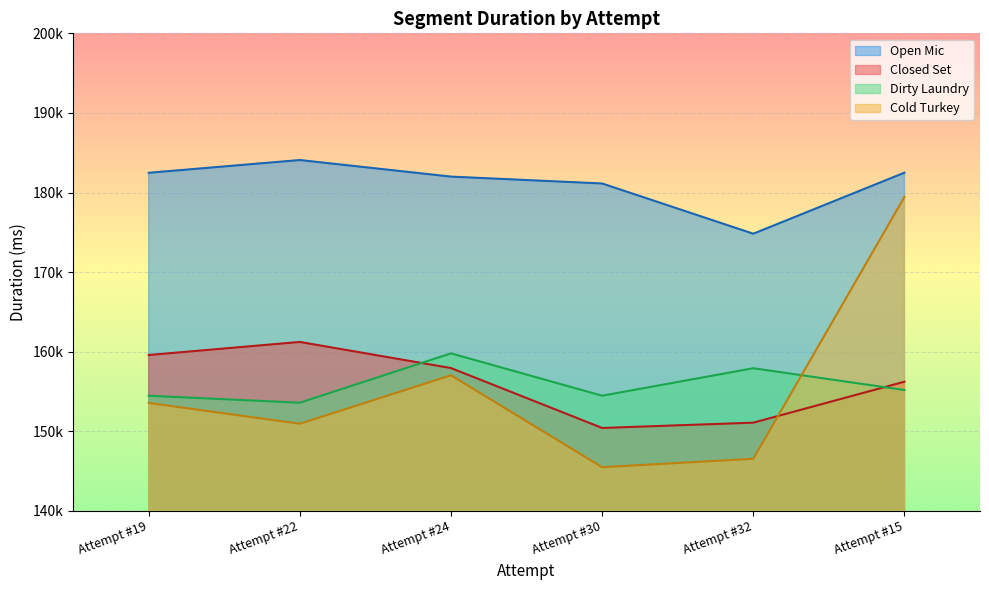

Reading left to right, extract all data points from this chart.

Open Mic: 182481	184083	182001	181137	174827	182493
Closed Set: 159591	161231	157950	150425	151091	156236
Dirty Laundry: 154478	153600	159797	154478	157929	155194
Cold Turkey: 153567	150960	157043	145498	146554	179441